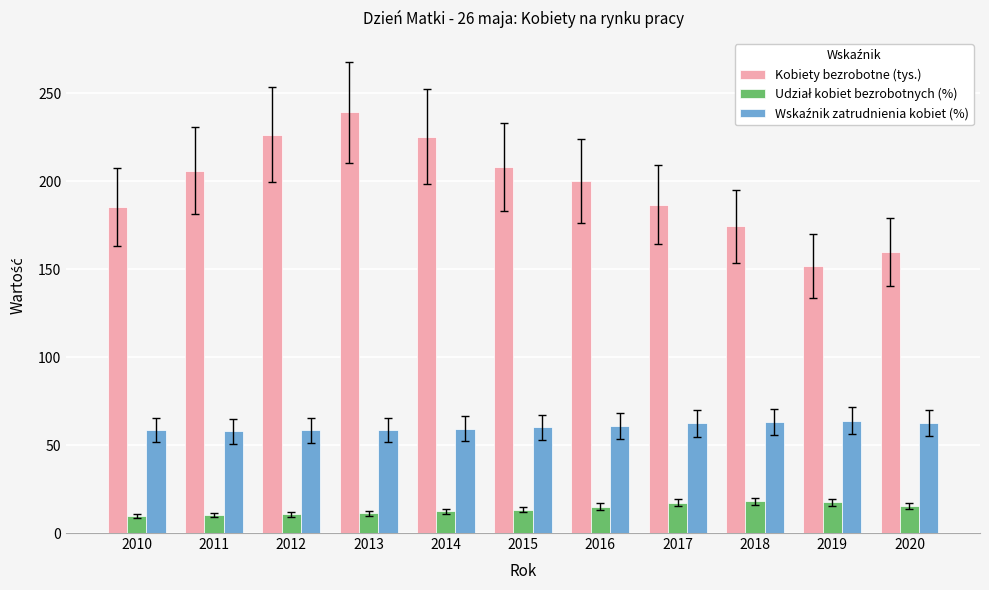

What is the maximum value shown in the chart?

239.2